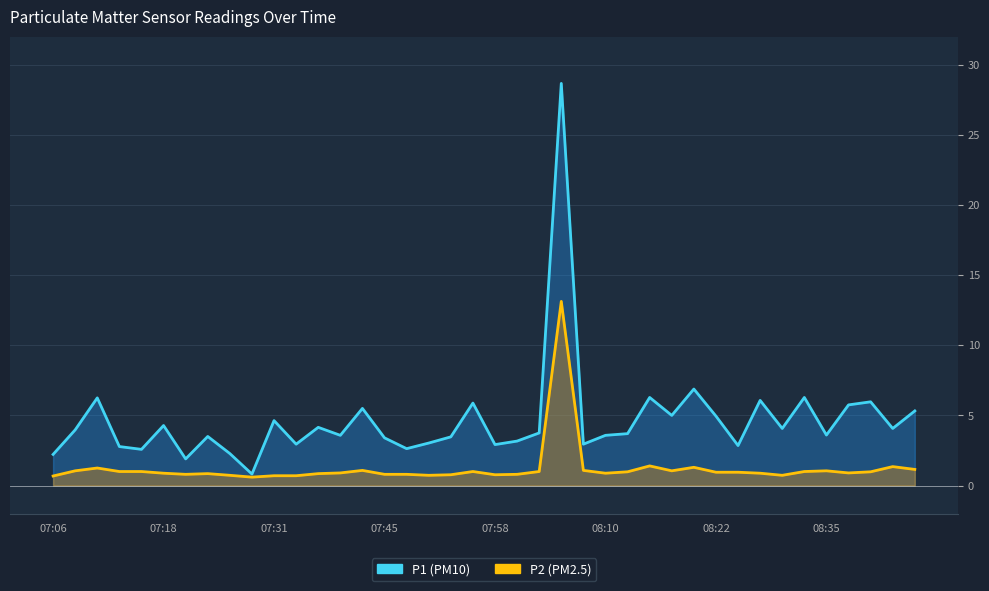

Does the chart have visible grid lines?

Yes